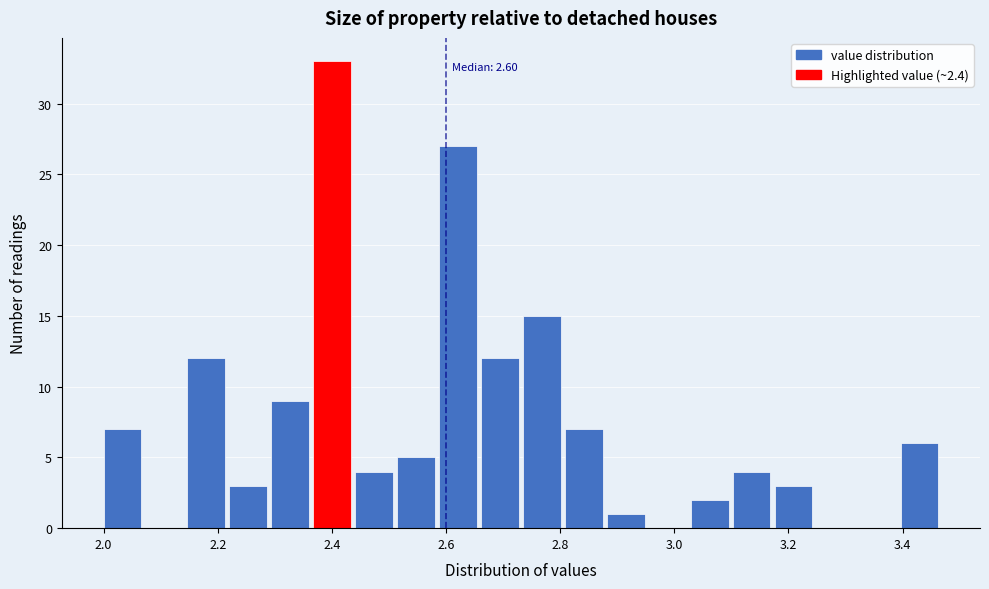

Around what value on the x-axis is the tallest bar? Give the approximate position of its centre, as read against the axis.

2.40